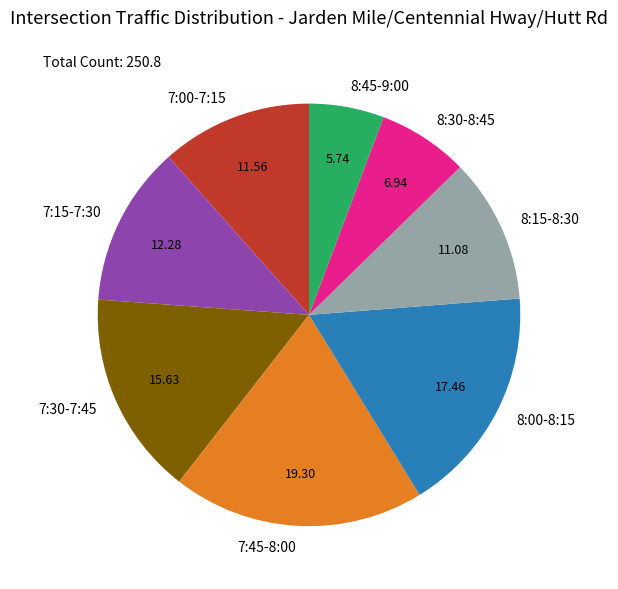

Combined, do 7:30-7:45 and 7:45-8:00 account for over 50%?

No